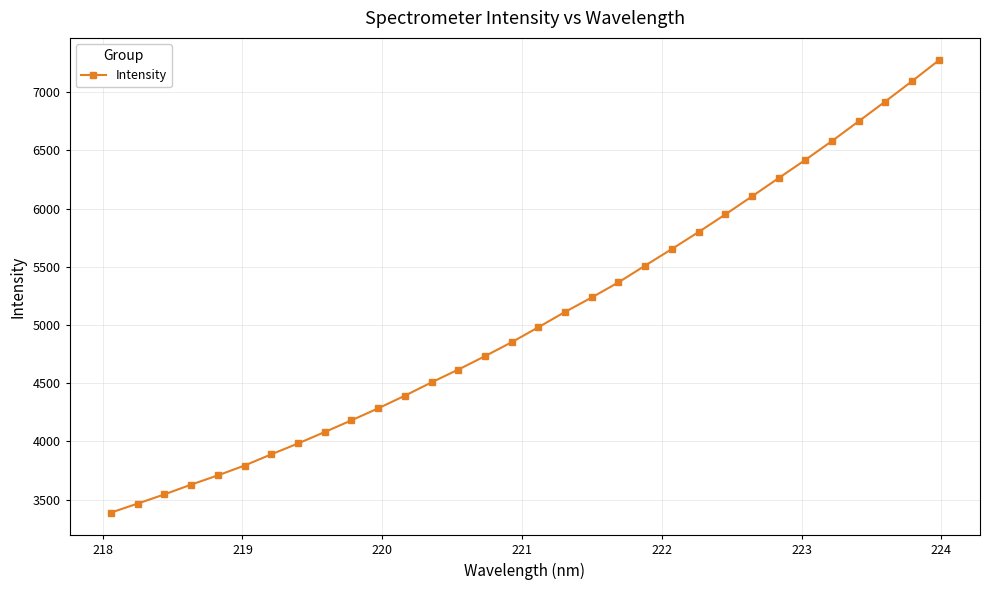

What is the difference between the maximum and minimum values?

3883.6